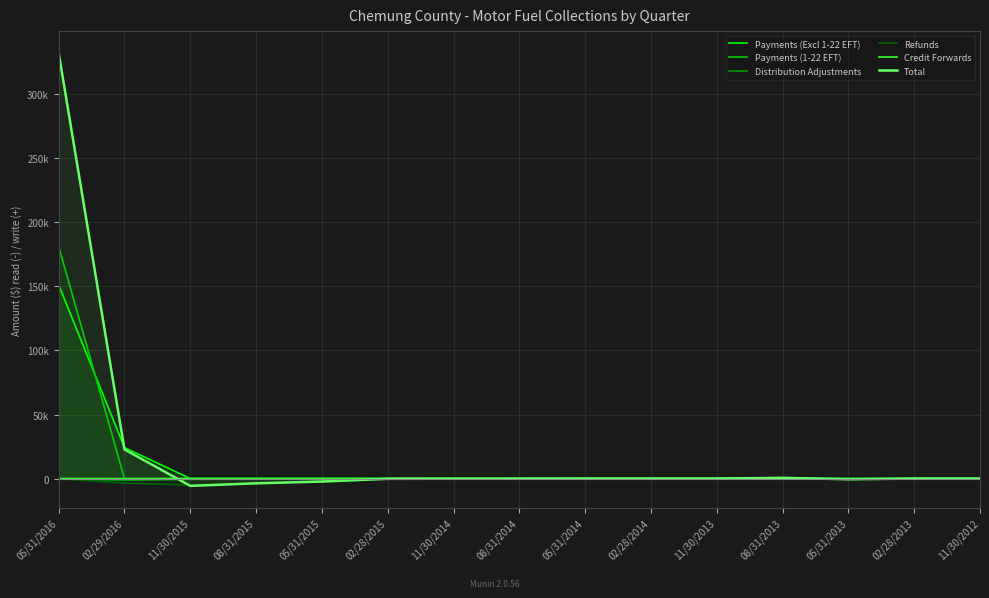

How many lines are shown in the chart?

6